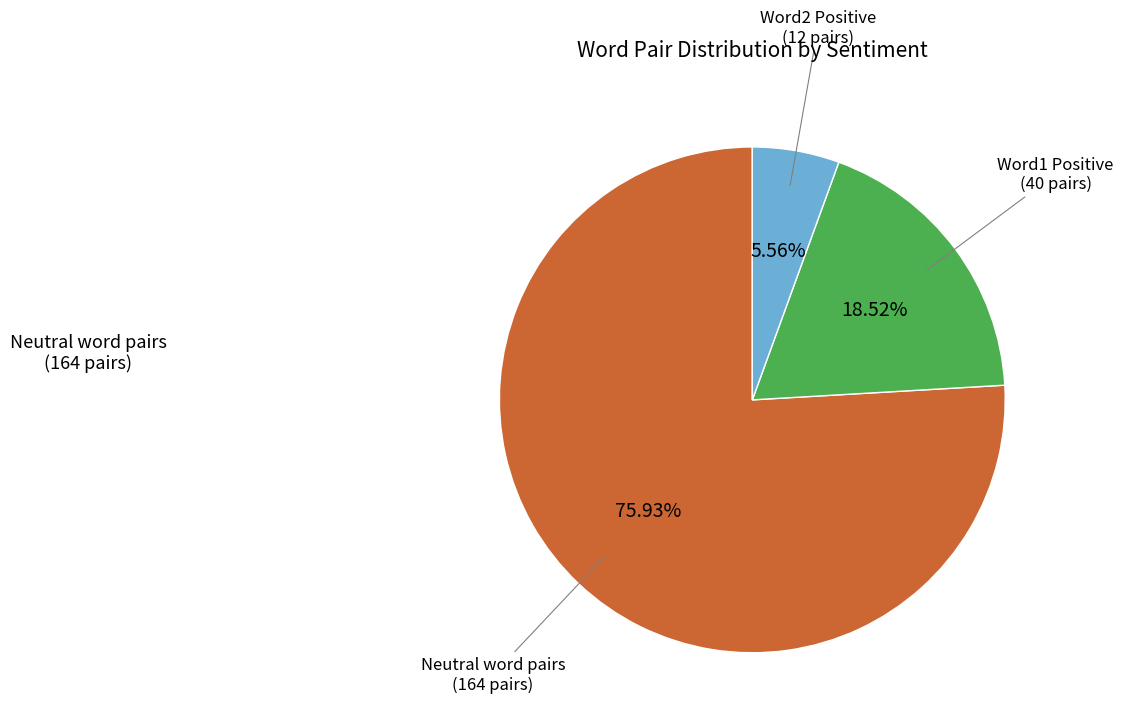

Is there a majority slice in this chart?

Yes